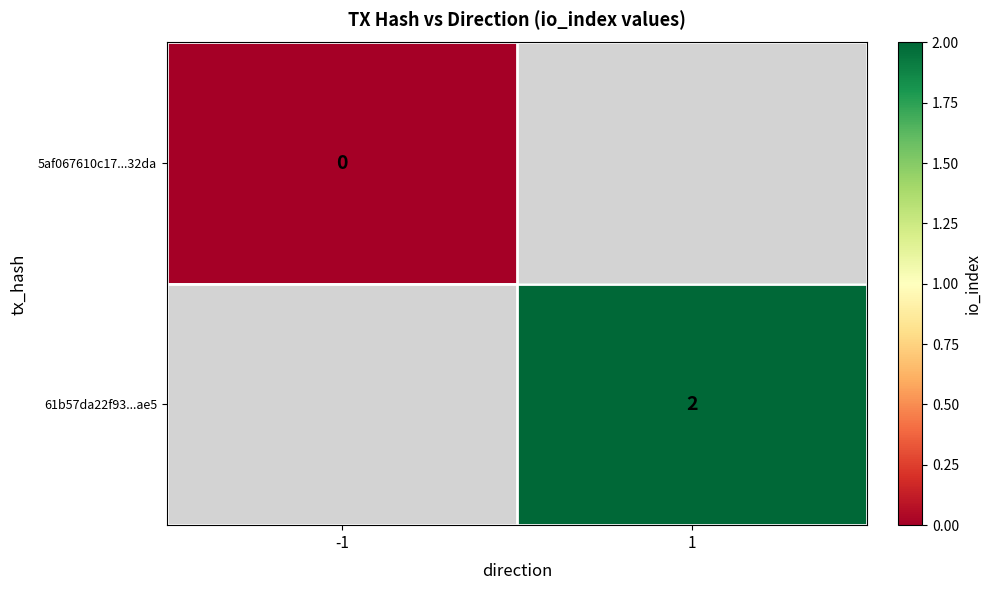

At which label does 5af067610c17...32da reach its peak?

-1